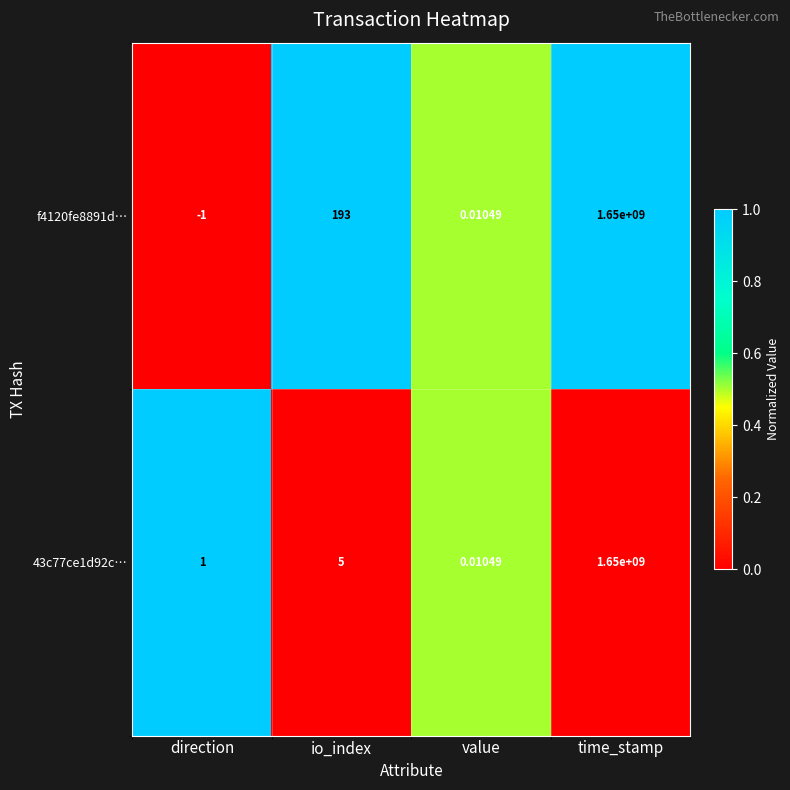

At which category is the sum across all series the highest?

time_stamp